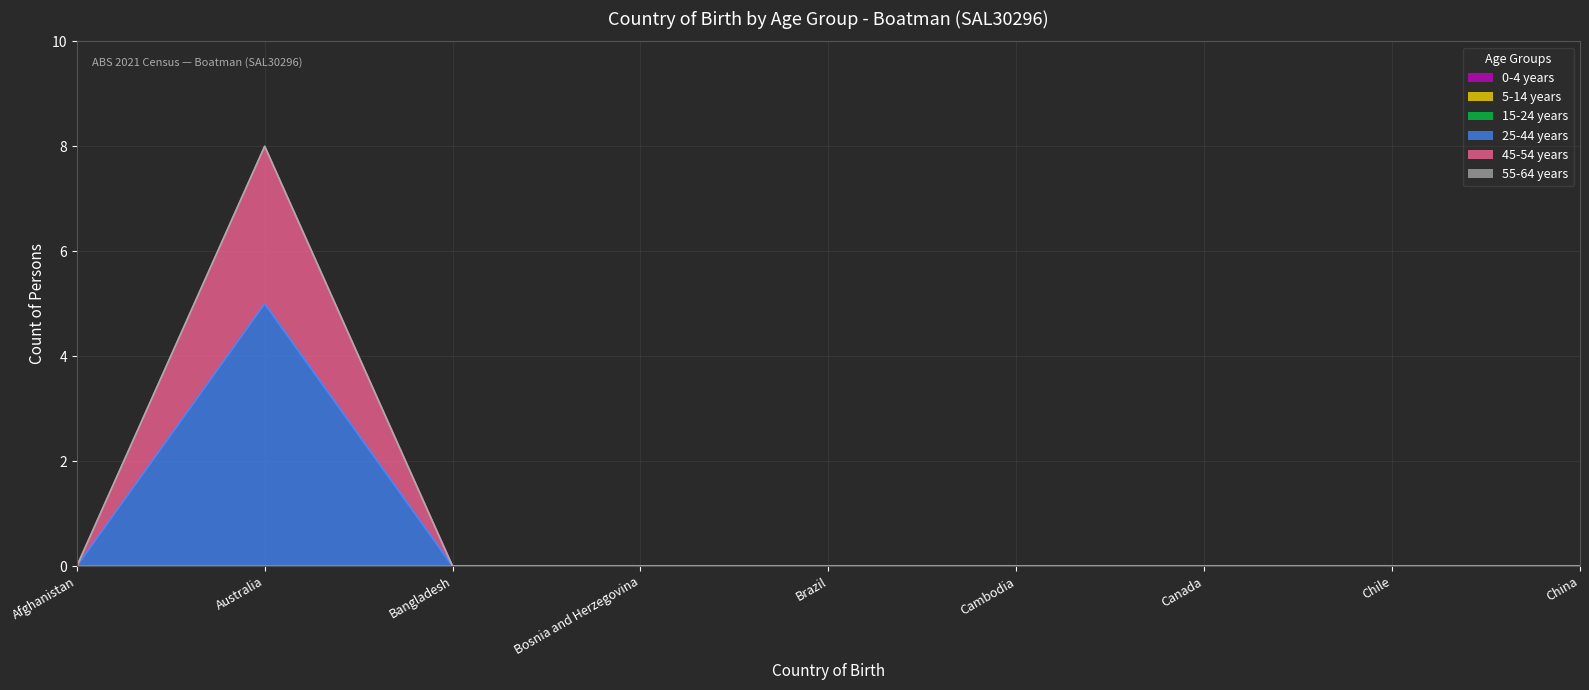

What are all the series names shown in the legend?

0-4 years, 5-14 years, 15-24 years, 25-44 years, 45-54 years, 55-64 years